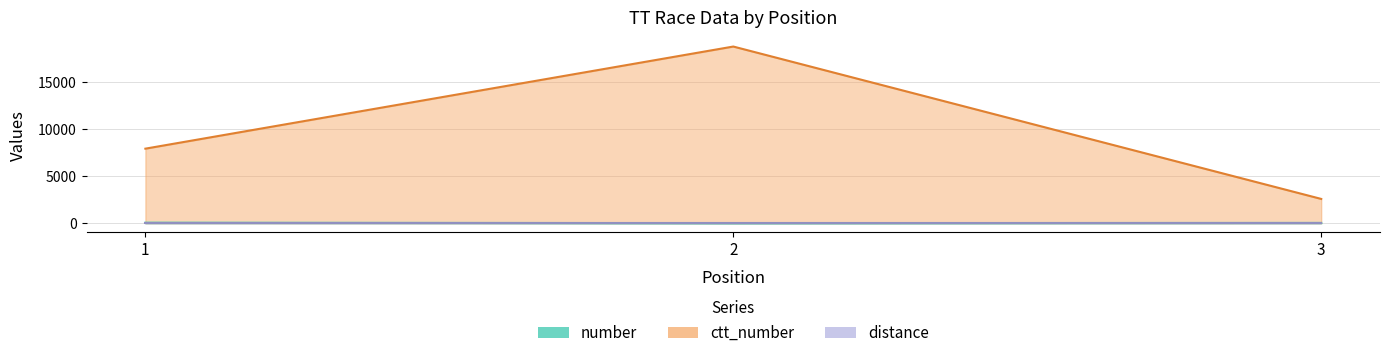

What is the difference between the maximum and minimum values in the ctt_number series?

16235